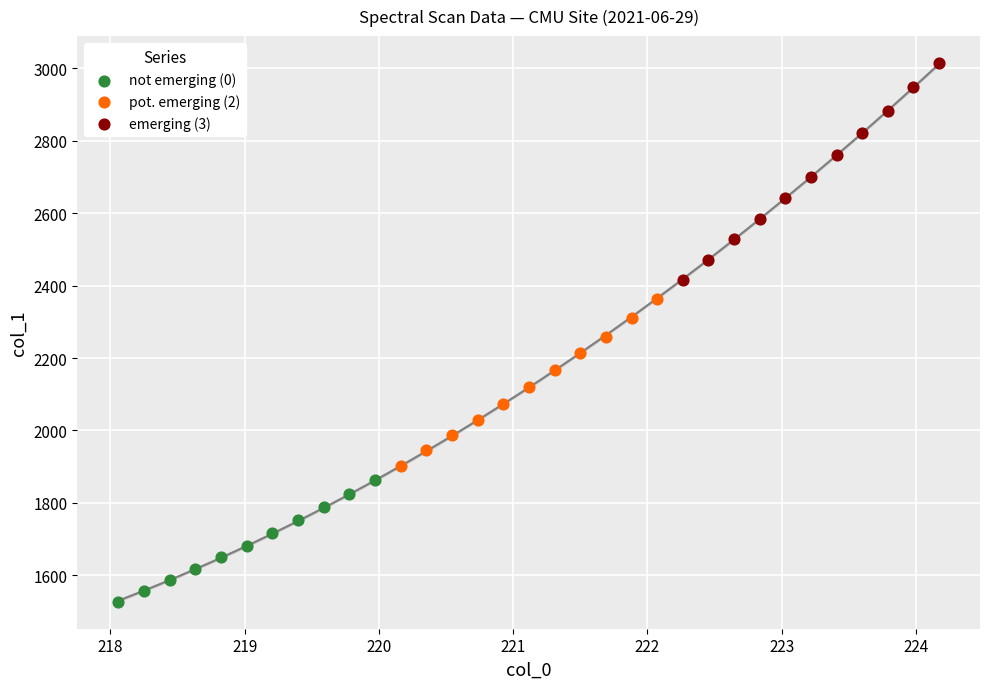

Which series contains the highest Y value?

emerging (3)